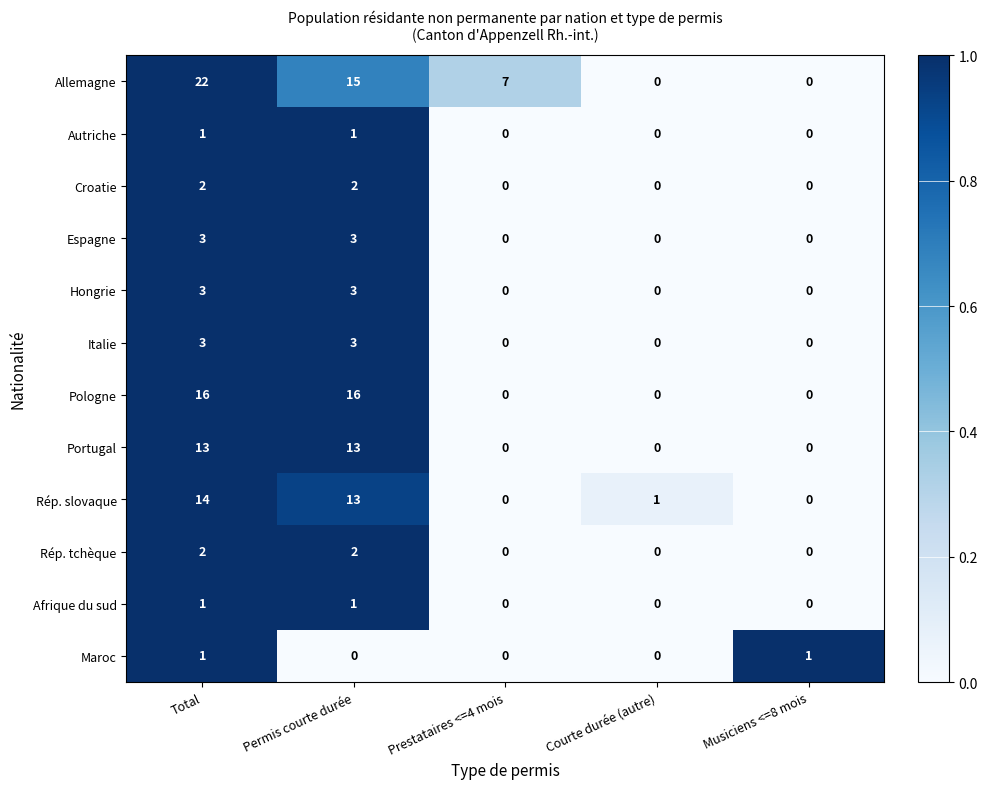

At which label does Rép. slovaque first exceed 1?

Total